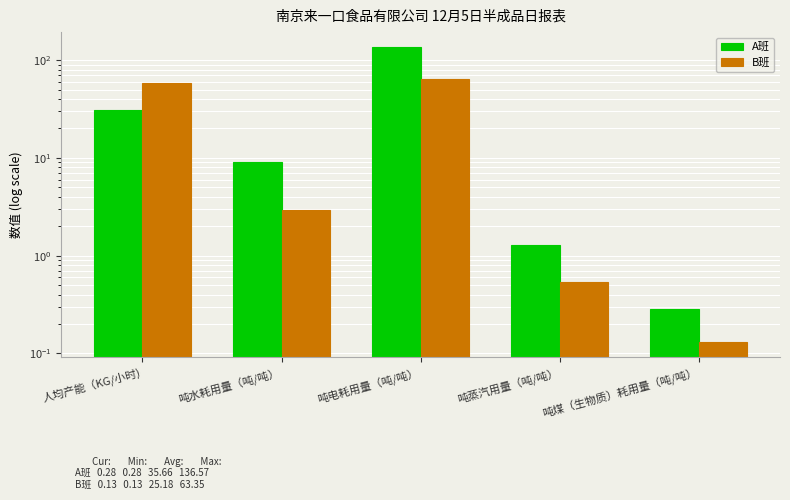

What is the value of the A班 bar at the 1st from the left?

31.0